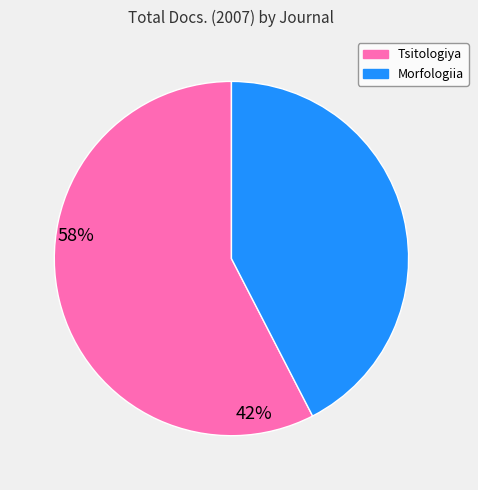

Is there any slice that represents more than half of the pie?

Yes